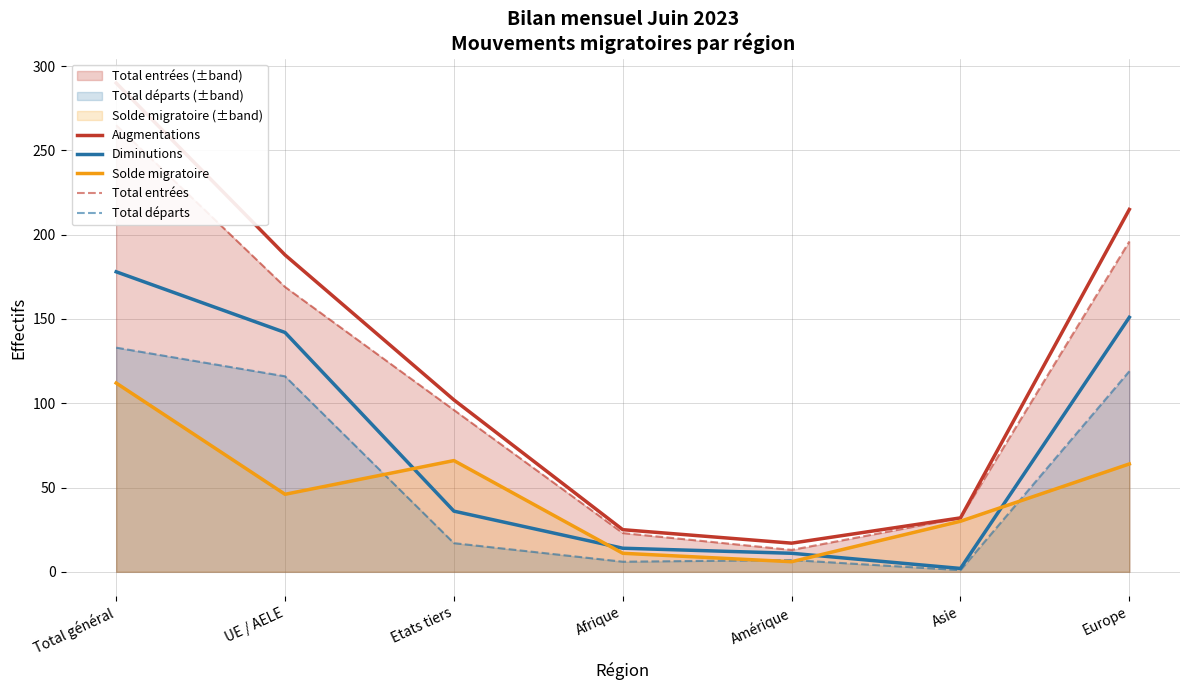

What is the total value across all series at Asie?

97